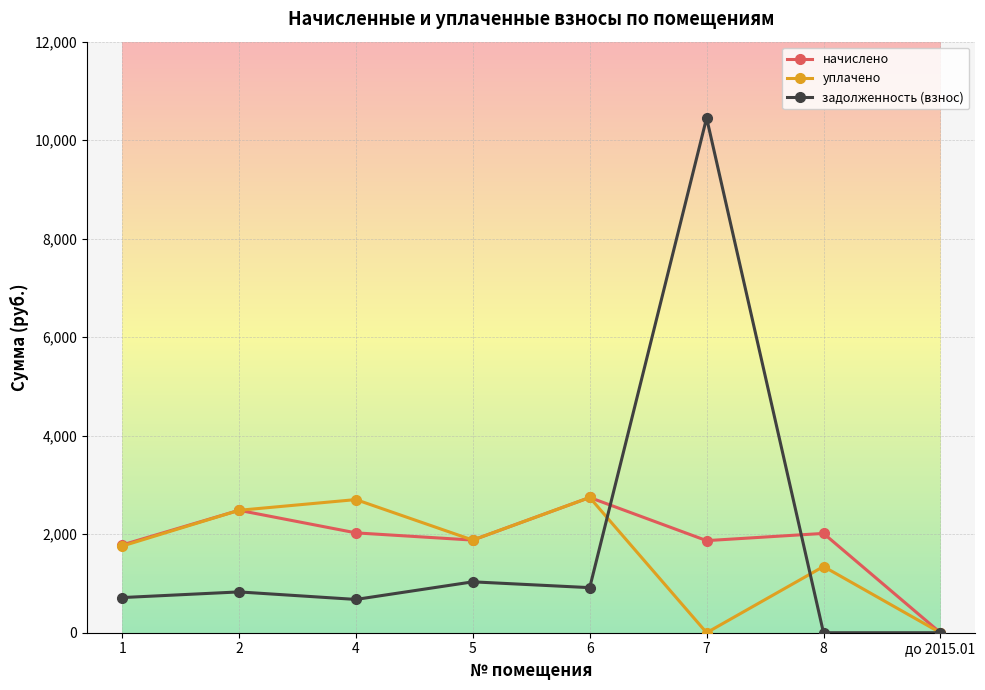

True or false: уплачено has a value of 2160.5 at 8.

False